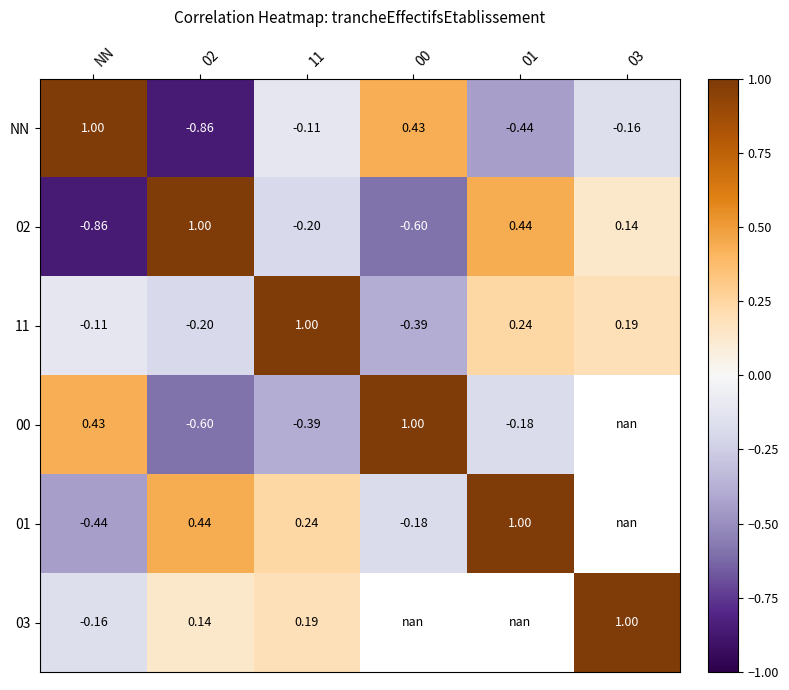

How many values in 11 are above zero?

3